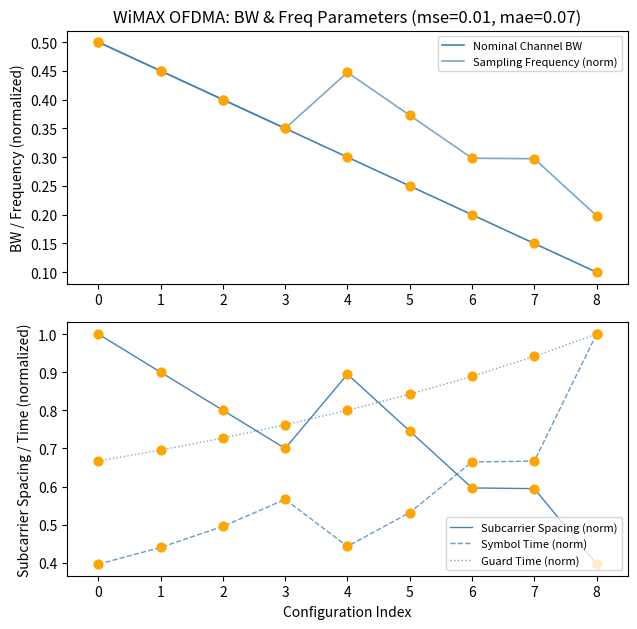

Which series contains the highest Y value?

Subcarrier Spacing (norm)